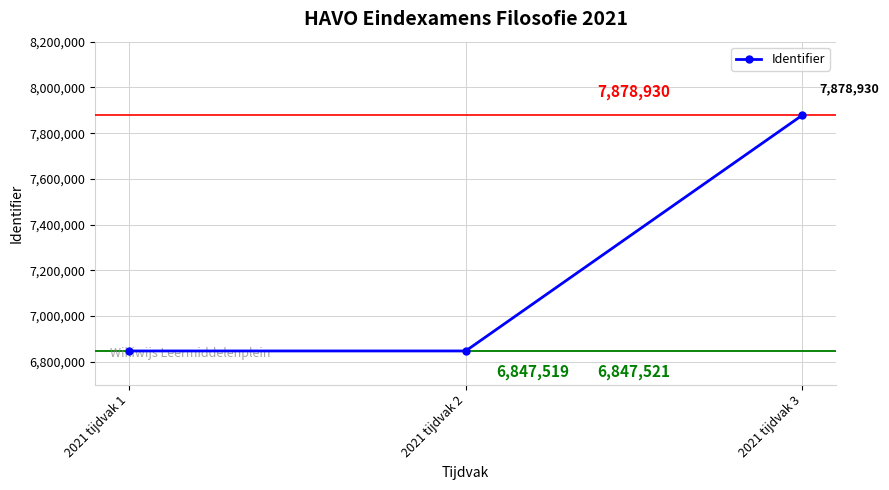

What is the change in value from 2021 tijdvak 1 to 2021 tijdvak 2?

+2